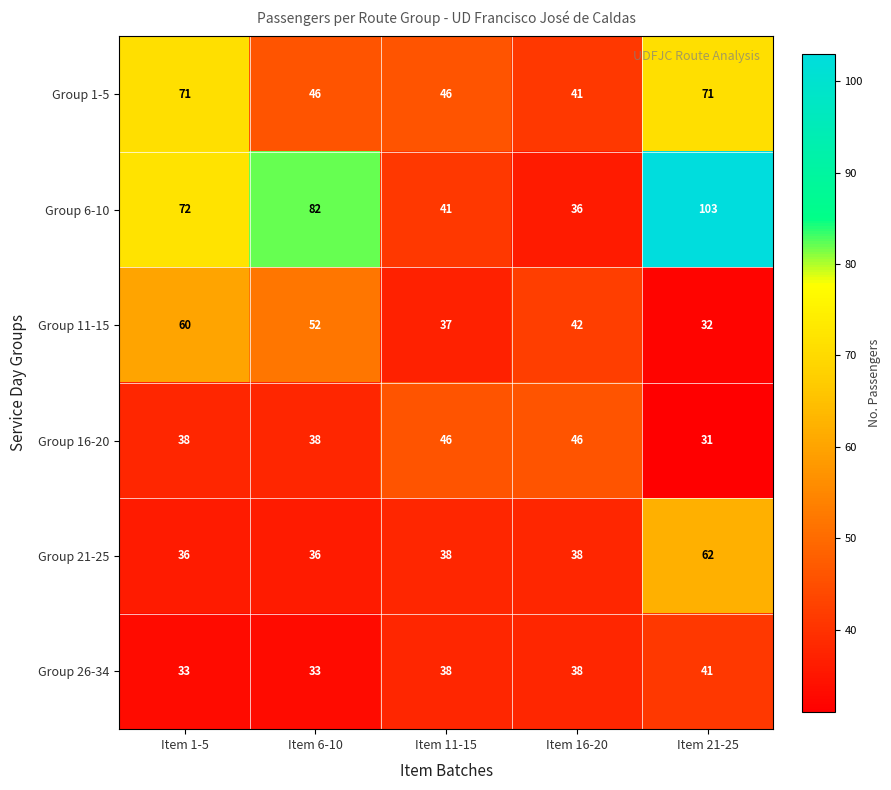

Between Item 6-10 and Item 21-25, which series saw the biggest shift?

Group 21-25